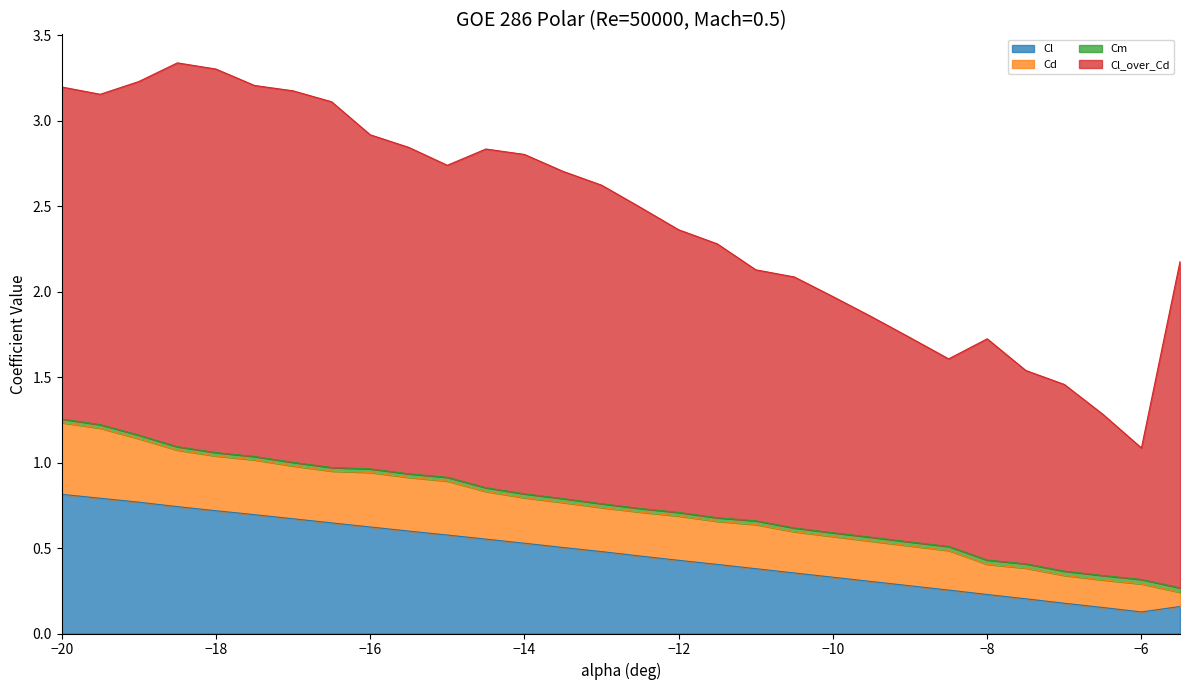

Which series changed the most between -17.5 and -11.5?

Cl_over_Cd